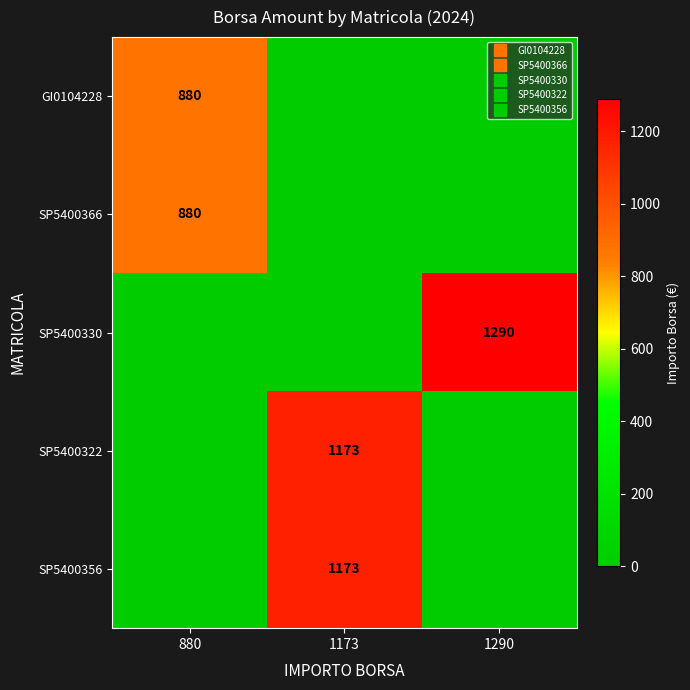

What is the sum of all SP5400322 values?

1173